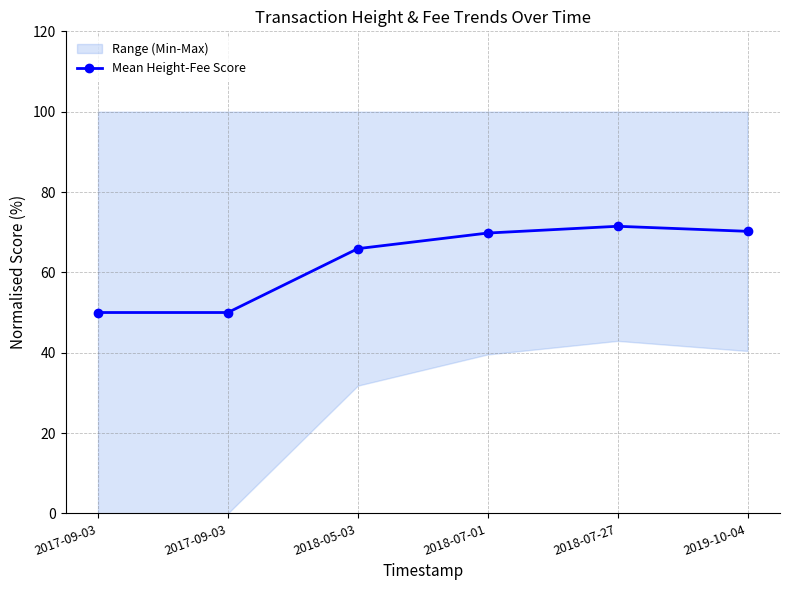

What is the label of the 4th point from the right?

2018-05-03